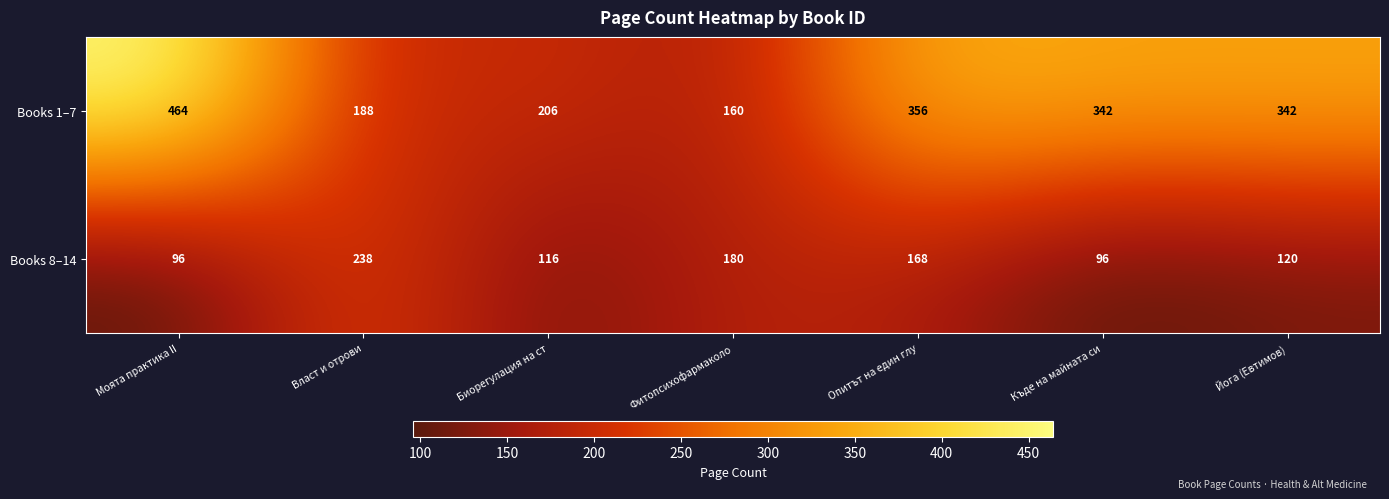

What is the difference between the Books 8–14 values at Фитопсихофармаколо and Моята практика II?

84